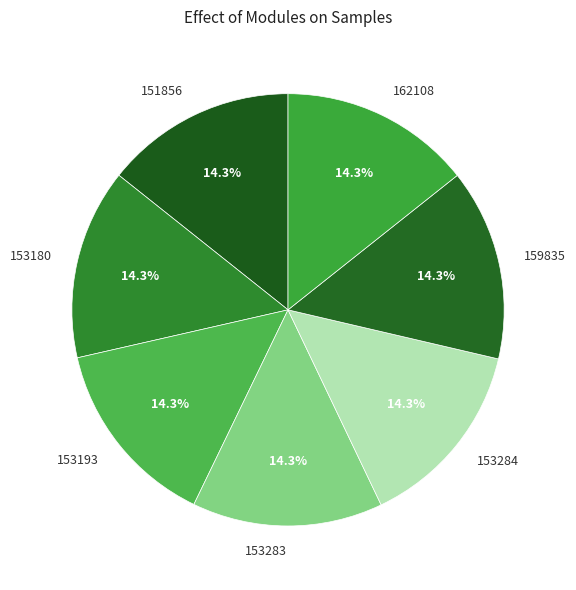

Approximately how many times larger is the value at 151856 compared to 153283?

1.0